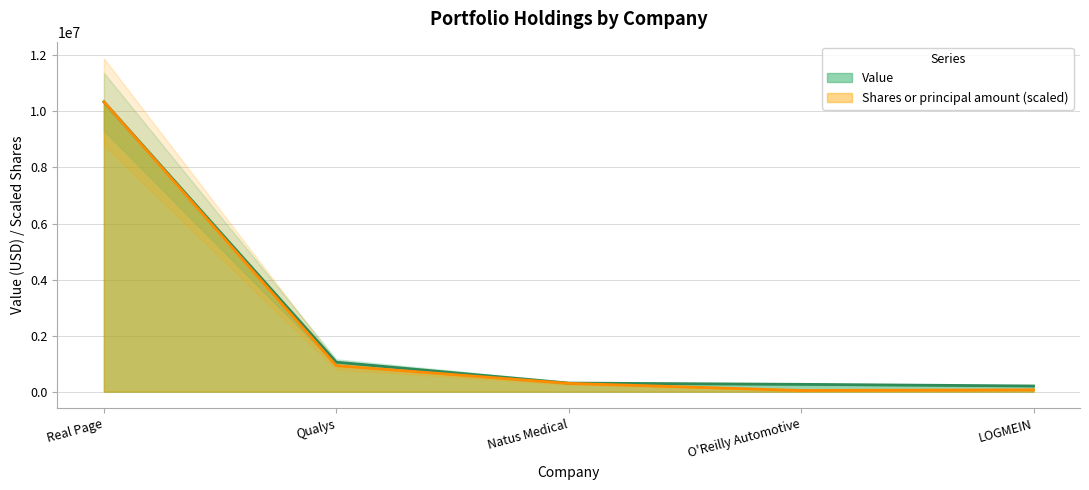

Reading right to left, extract all data points from this chart.

Value: LOGMEIN=203000.0	O'Reilly Automotive=262000.0	Natus Medical=307000.0	Qualys=1053000.0	Real Page=10343000.0
Shares or principal amount: LOGMEIN=66148.0	O'Reilly Automotive=43140.0	Natus Medical=295868.7	Qualys=928049.7	Real Page=10343000.0